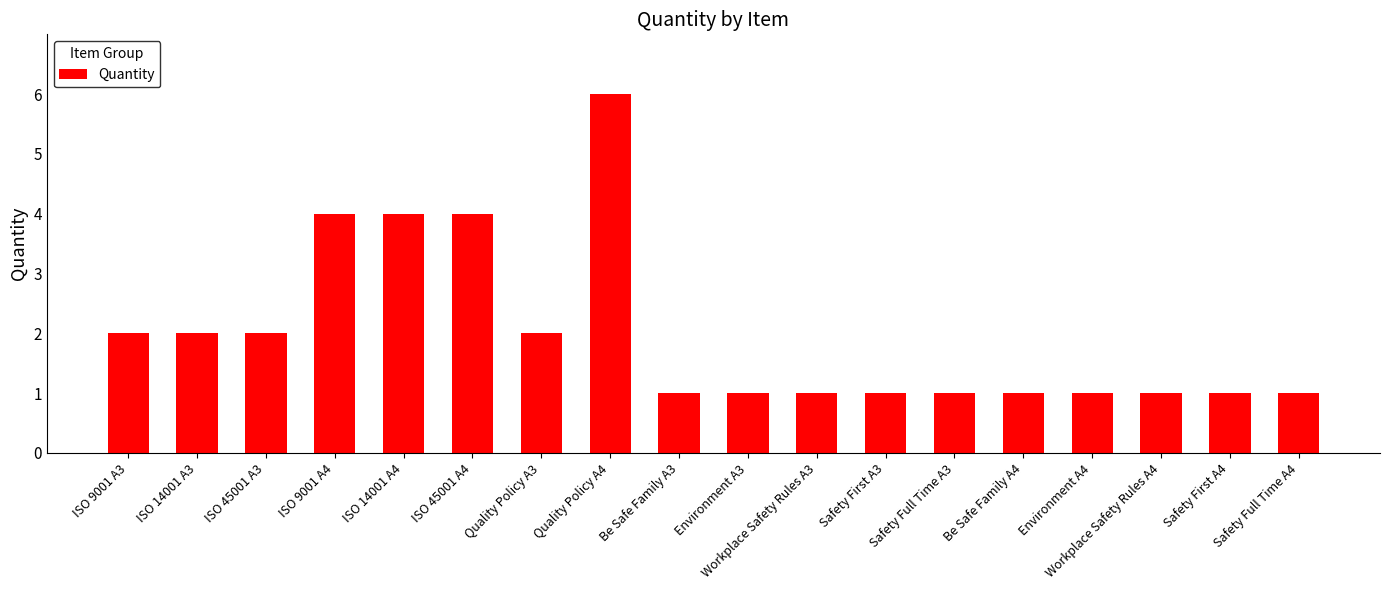

The value at ISO 9001 A4 is 7. True or false?

False